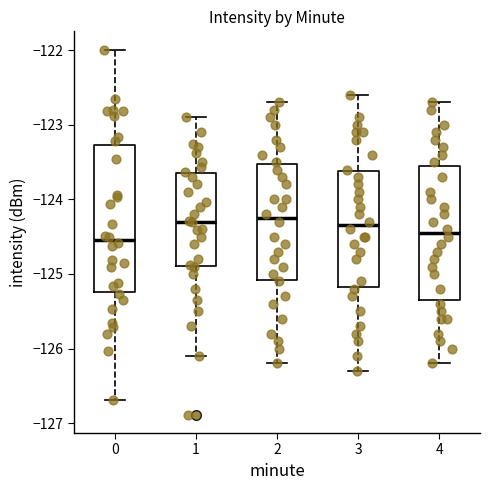

Comparing the boxes themselves (not the whiskers), which one is the tallest?

0